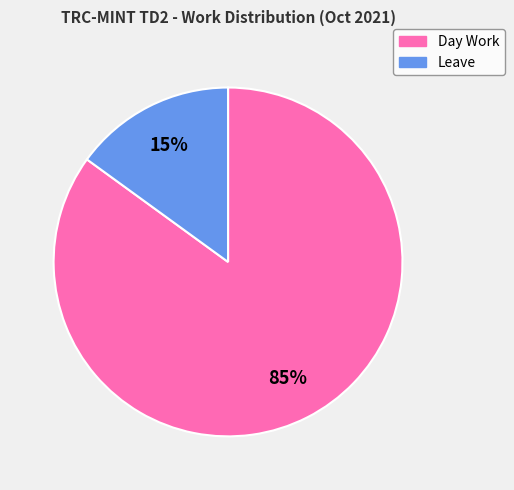

To the nearest percent, what is the combined percentage of Leave and Day Work?

100%